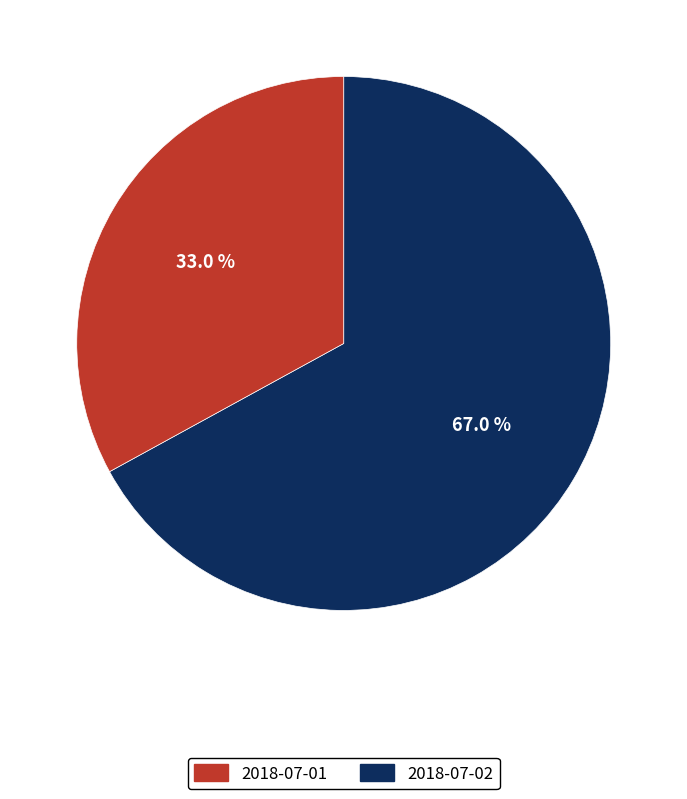

Between 2018-07-02 and 2018-07-01, which is larger?

2018-07-01